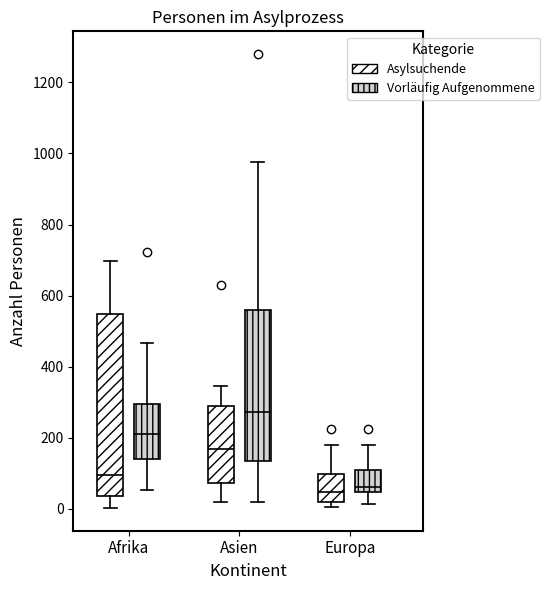

Reading left to right, transcribe this box plot: for each box, give where its median line is, the range the box spans, and where its two whiskers end, as read against the y-axis. The values are not printed on the chart, so give them approximately, as read against the axis.

Afrika (Asylsuchende): median 100, box 40 to 540, whiskers 0 to 700
Afrika (Vorläufig Aufgenommene): median 220, box 140 to 300, whiskers 60 to 460
Asien (Asylsuchende): median 160, box 80 to 280, whiskers 20 to 340
Asien (Vorläufig Aufgenommene): median 280, box 140 to 560, whiskers 20 to 980
Europa (Asylsuchende): median 40, box 20 to 100, whiskers 0 to 180
Europa (Vorläufig Aufgenommene): median 60, box 40 to 100, whiskers 20 to 180